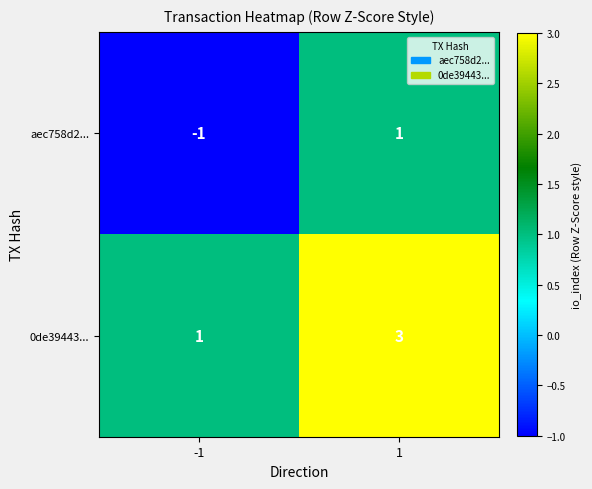

List the labels in order of 0de39443... value, largest first.

1, -1